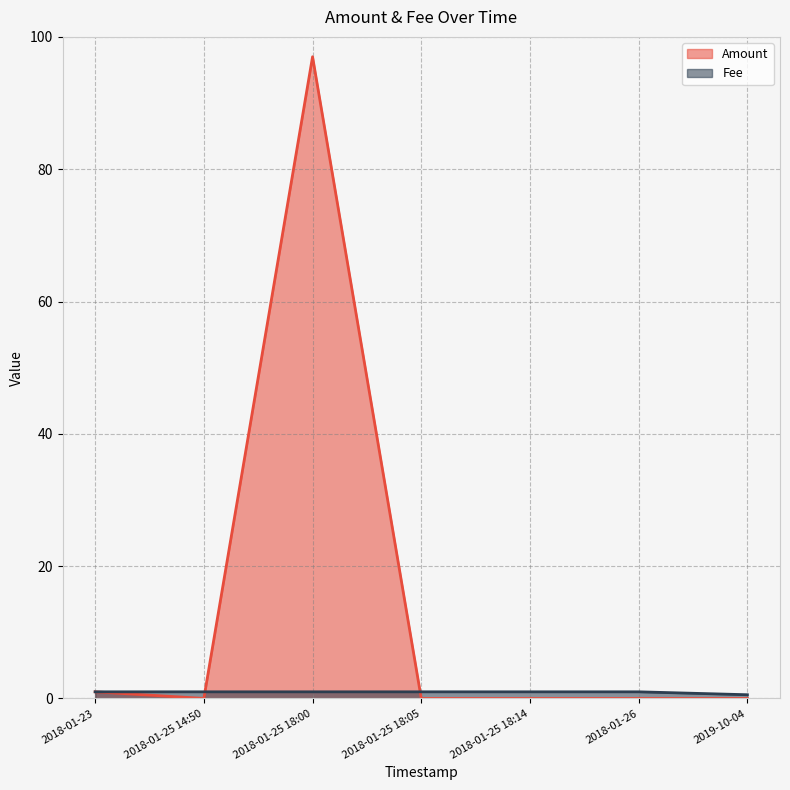

Between 2019-10-04 and 2018-01-25 18:14, which series saw the biggest shift?

Fee